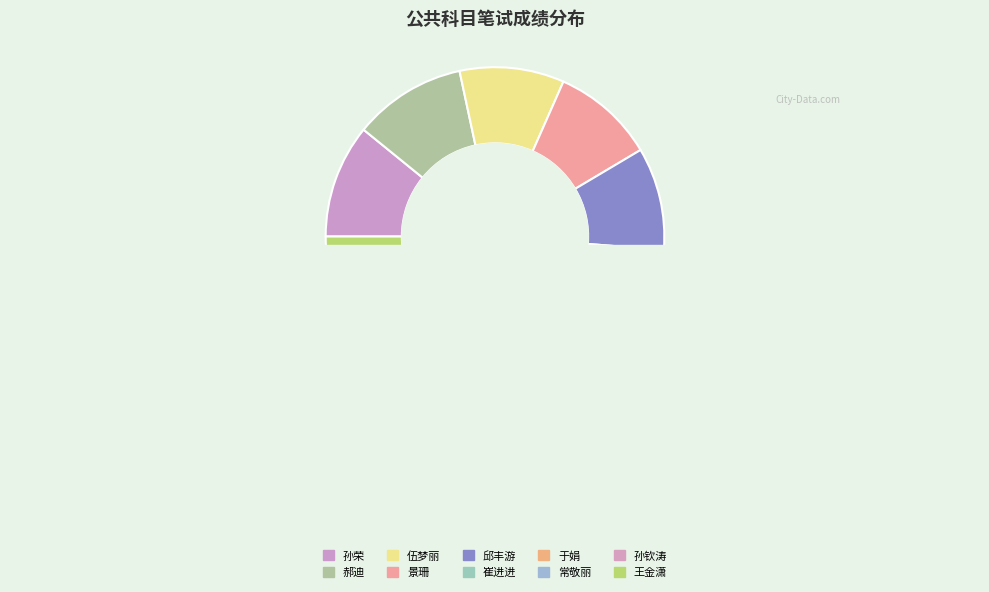

To the nearest percent, what is the average slice percentage?

10%